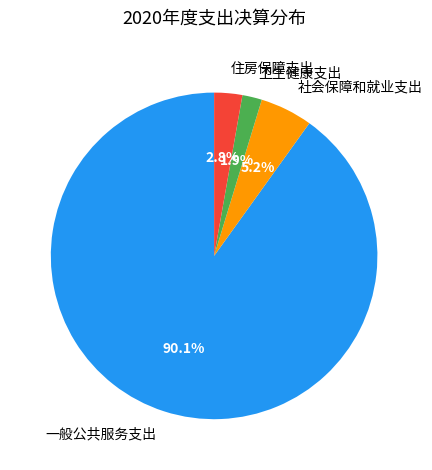

Which category has the biggest portion of the pie?

一般公共服务支出